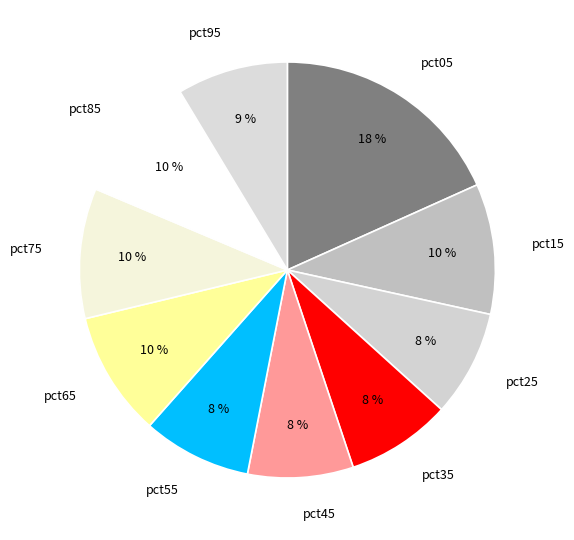

Does pct05 account for over 50% of the chart?

No